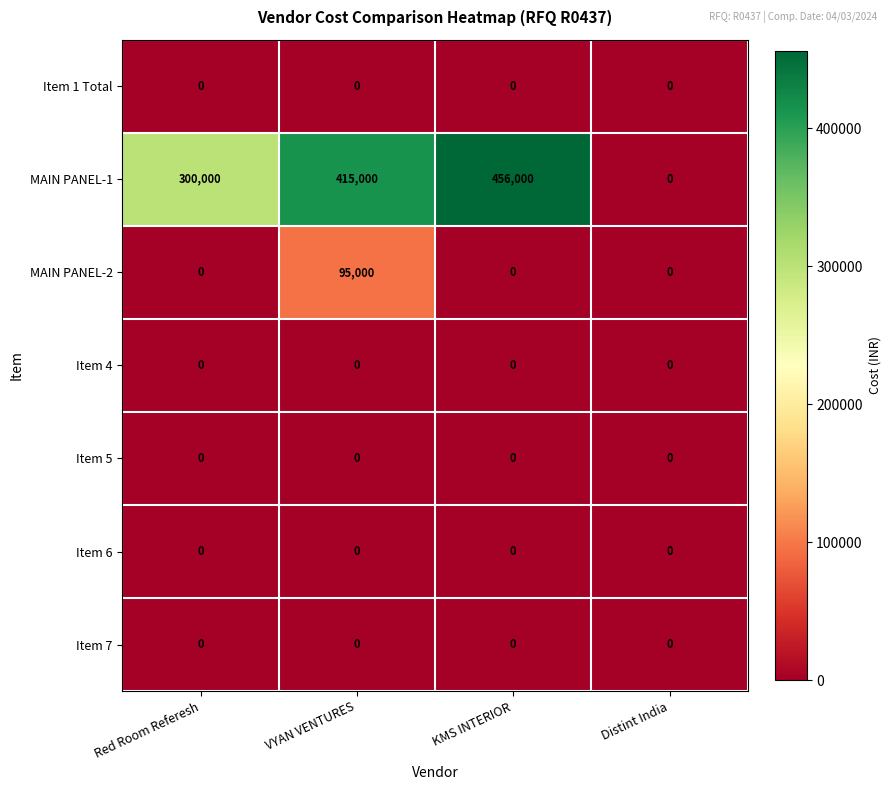

Reading right to left, transcribe all the data shown in this chart.

Item 1 Total: 0	0	0	0
MAIN PANEL-1: 0	456000	415000	300000
MAIN PANEL-2: 0	0	95000	0
Item 4: 0	0	0	0
Item 5: 0	0	0	0
Item 6: 0	0	0	0
Item 7: 0	0	0	0